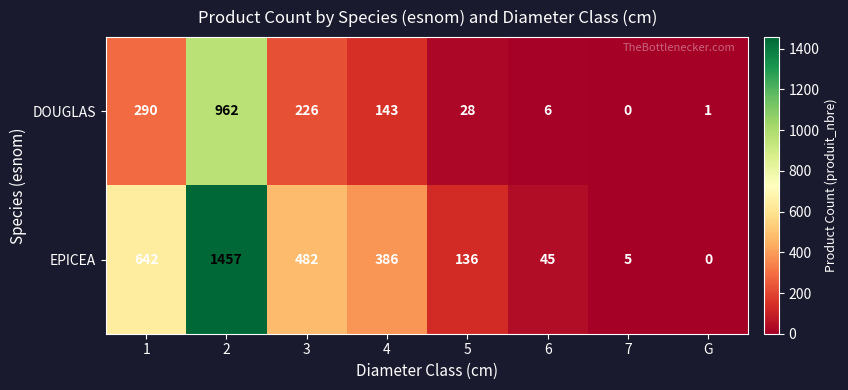

Rank the series by their maximum value, from lowest to highest.

DOUGLAS, EPICEA